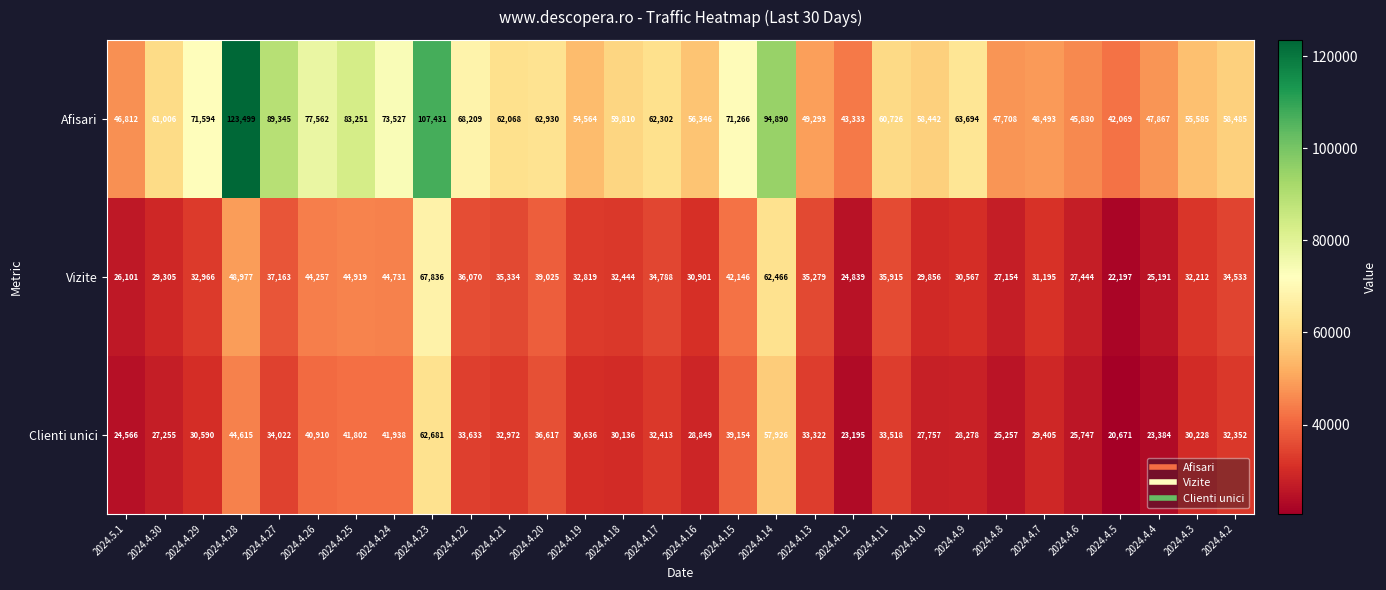

Where is Afisari nearest to the value 82784?

2024.4.25